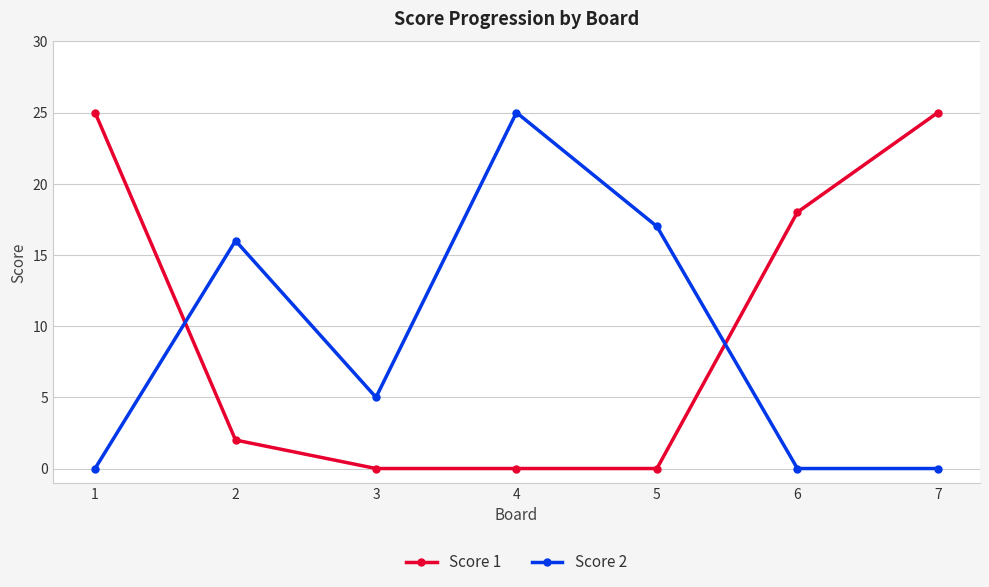

What is the spread (max minus min) of values at 6?

18